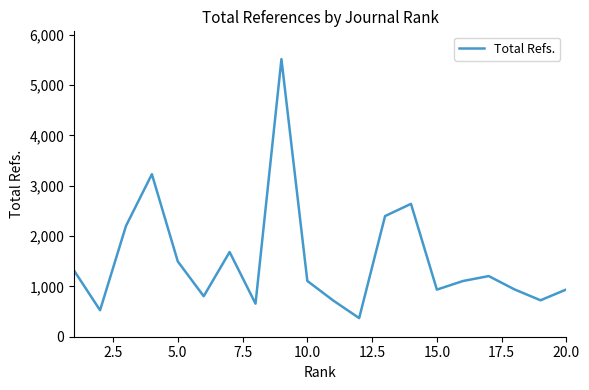

What is the maximum value shown in the chart?

5516